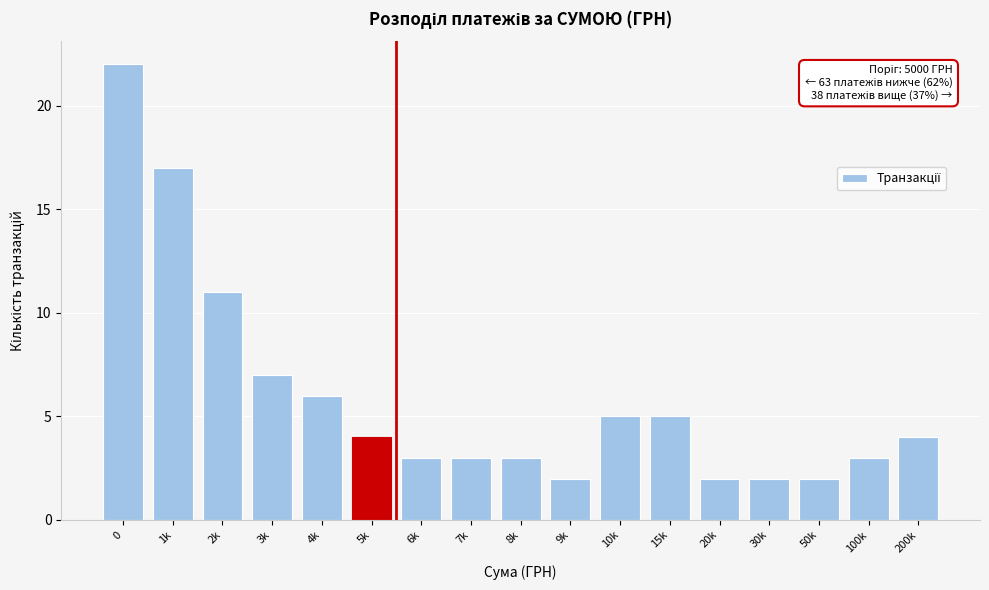

Reading right to left, extract all data points from this chart.

4	3	2	2	2	5	5	2	3	3	3	4	6	7	11	17	22